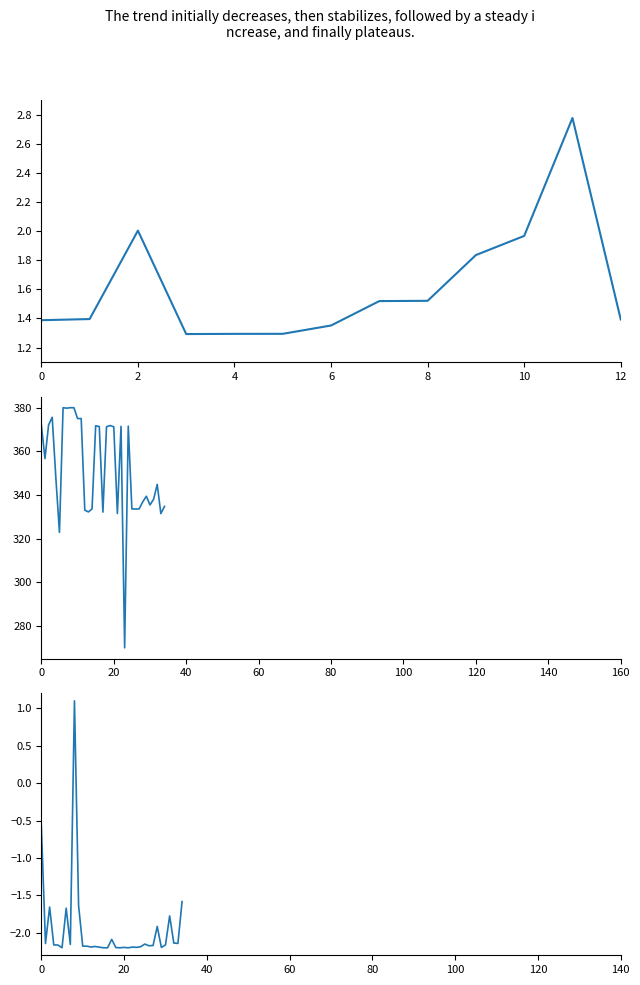

True or false: Kode Produk has more than 0 points higher than both neighbors.

True